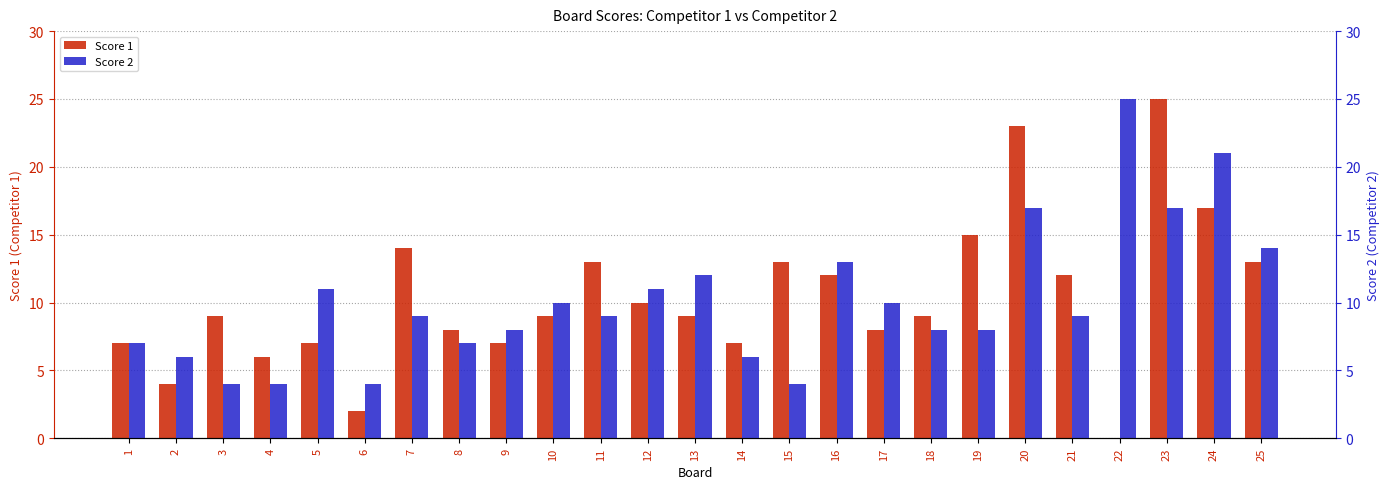

Reading right to left, list all the values displayed in this chart.

Score 1: 13	17	25	0	12	23	15	9	8	12	13	7	9	10	13	9	7	8	14	2	7	6	9	4	7
Score 2: 14	21	17	25	9	17	8	8	10	13	4	6	12	11	9	10	8	7	9	4	11	4	4	6	7